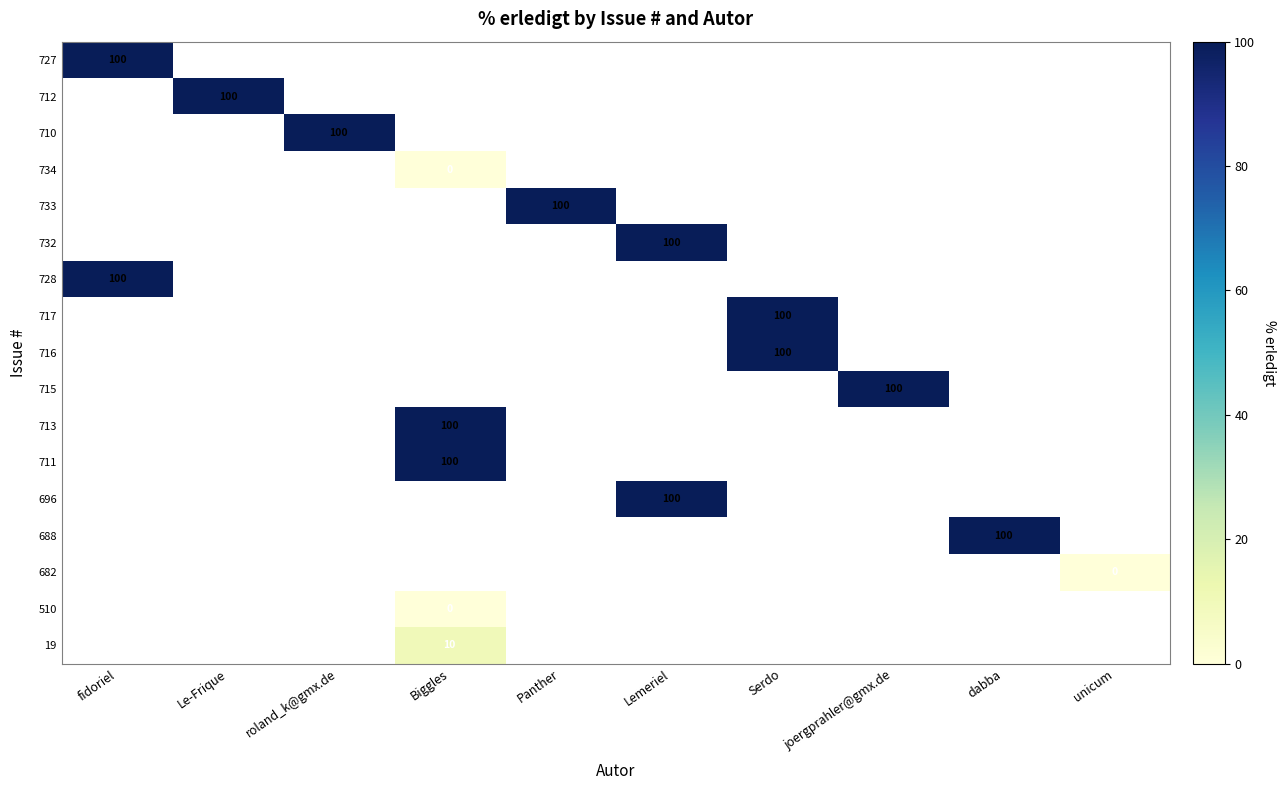

The 688 series shows 33 at dabba. True or false?

False